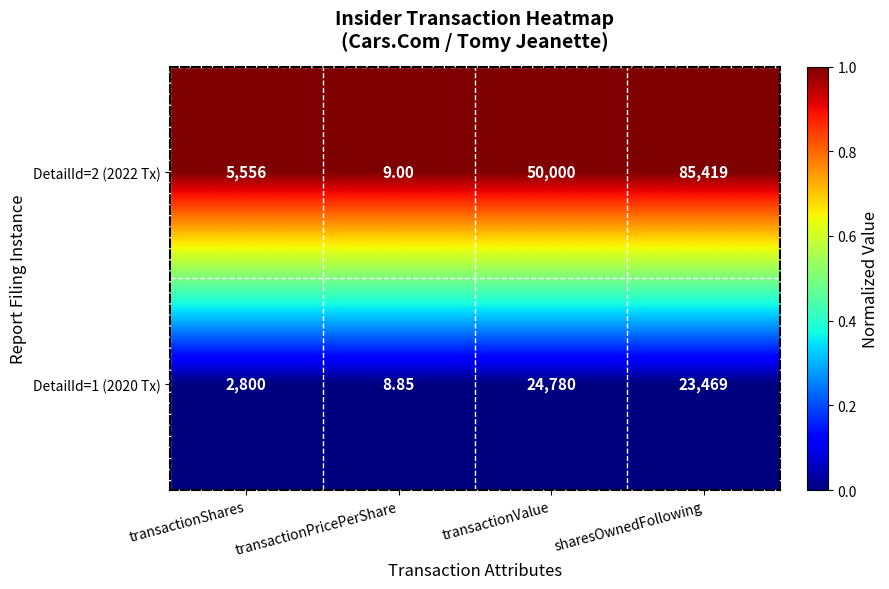

Which category has the highest value in the DetailId=2 (2022 Tx) series?

sharesOwnedFollowing